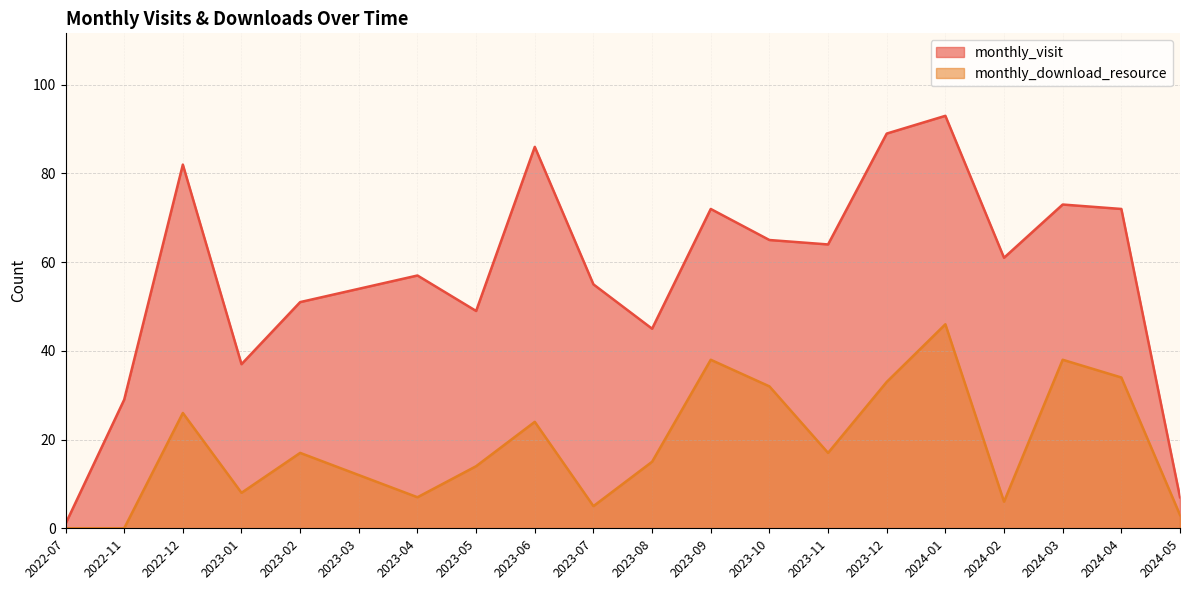

How many distinct data groups are displayed?

2